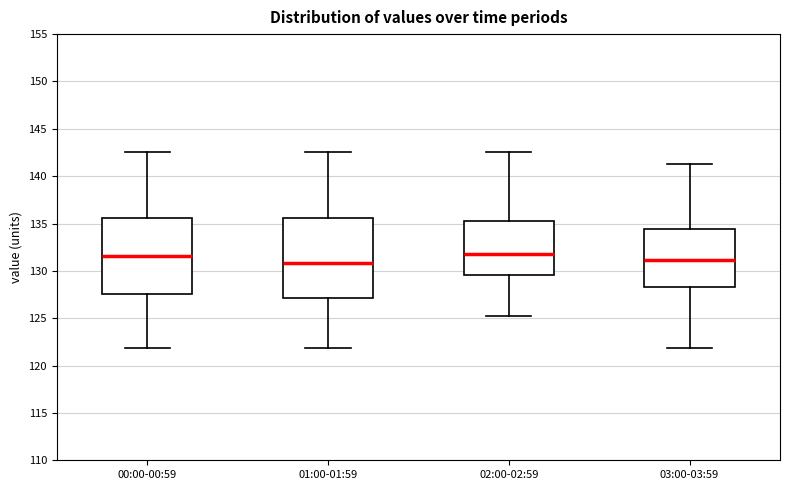

Where is the lower edge of the box for 03:00-03:59 on the y-axis? The values are not printed on the chart, so give them approximately, as read against the axis.

128.5